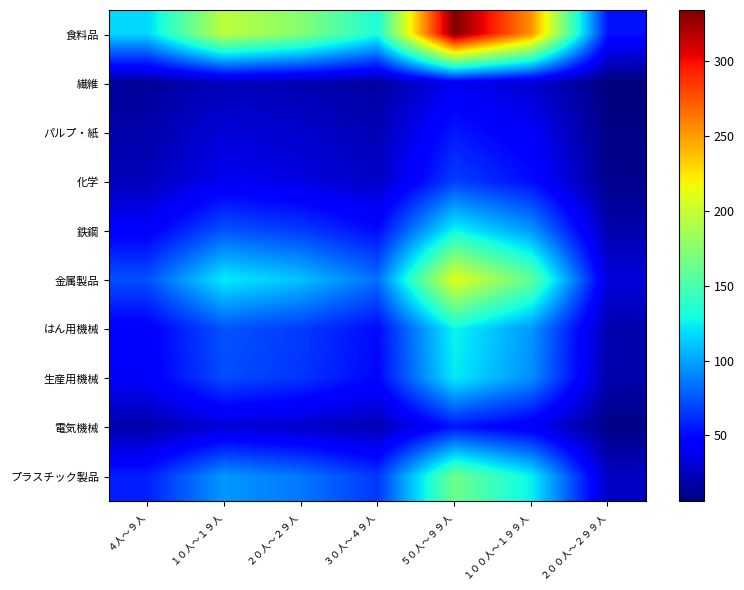

At which category does the chart reach its peak across all series?

５０人～９９人